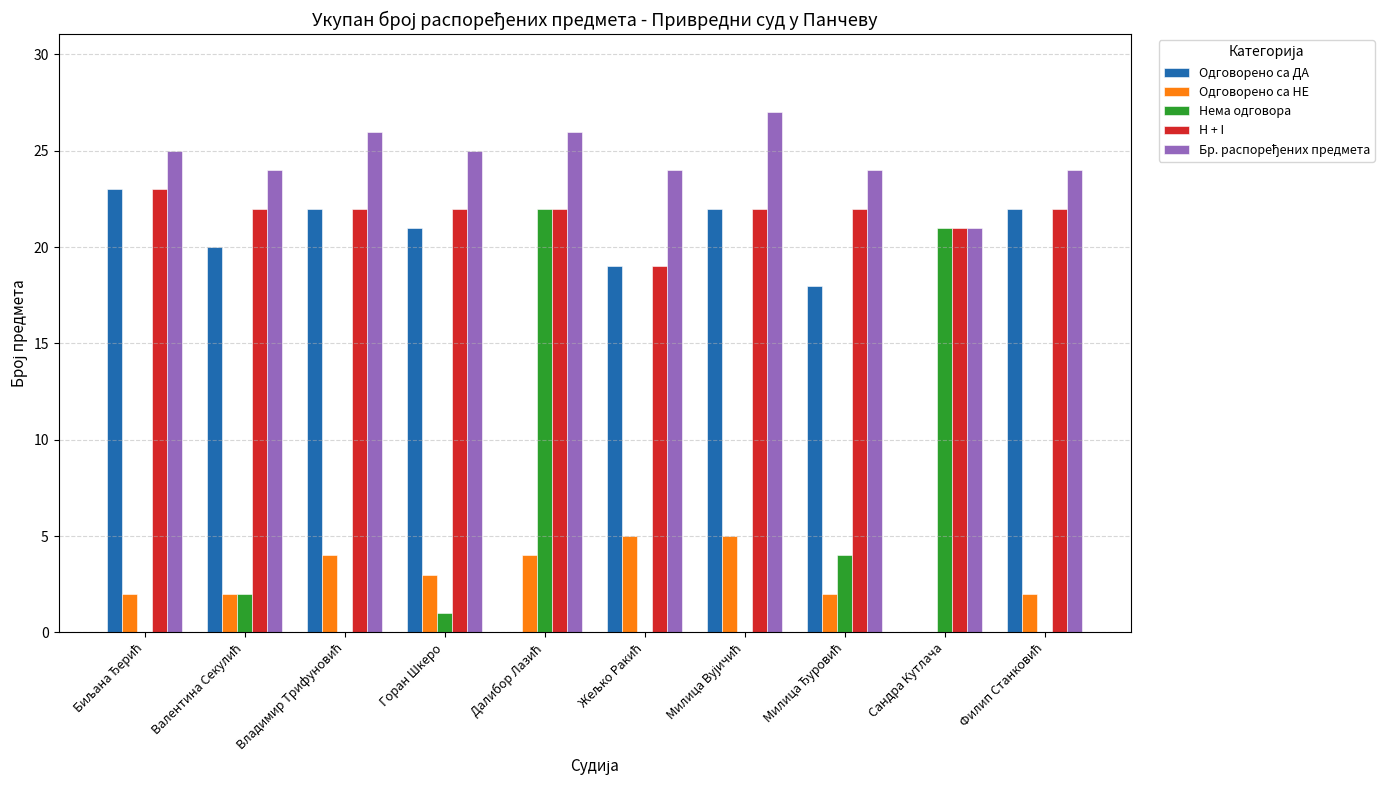

How many categories are shown in the chart?

10